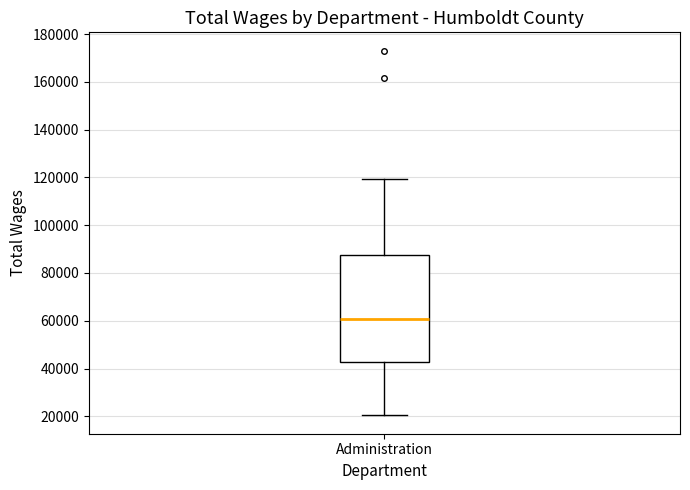

Where does the median line of the box for Administration sit on the y-axis? The values are not printed on the chart, so give them approximately, as read against the axis.

60000